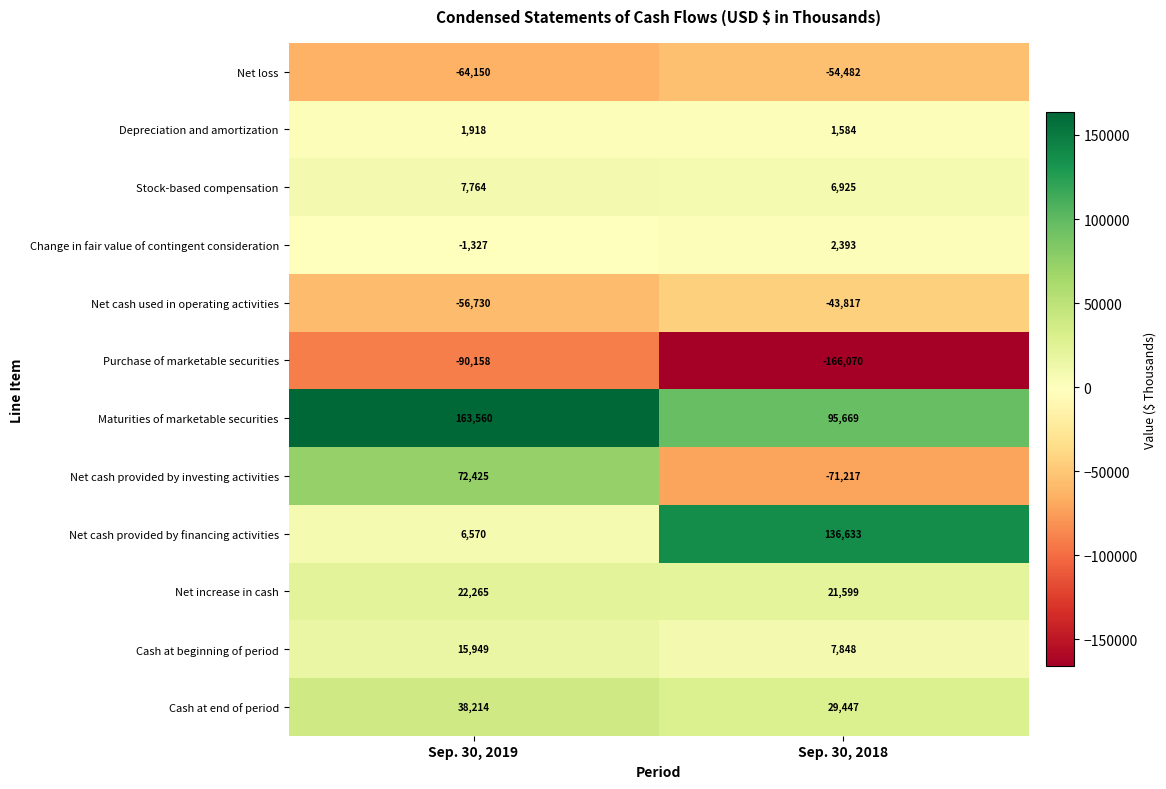

List the series in order of their peak value, lowest first.

Purchase of marketable securities, Net loss, Net cash used in operating activities, Depreciation and amortization, Change in fair value of contingent consideration, Stock-based compensation, Cash at beginning of period, Net increase in cash, Cash at end of period, Net cash provided by investing activities, Net cash provided by financing activities, Maturities of marketable securities